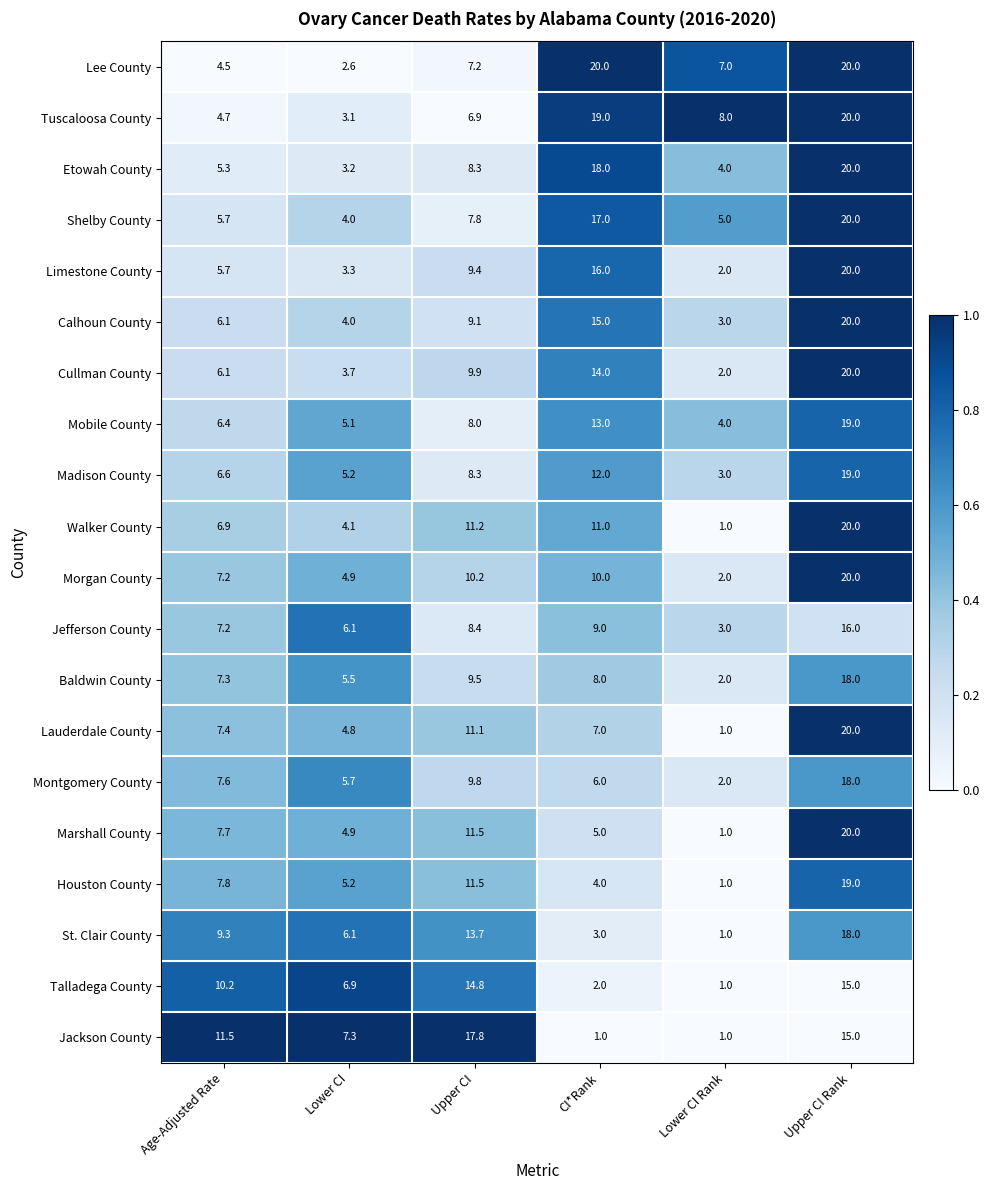

List the labels in order of Etowah County value, smallest first.

Lower CI, Lower CI Rank, Age-Adjusted Rate, Upper CI, CI*Rank, Upper CI Rank